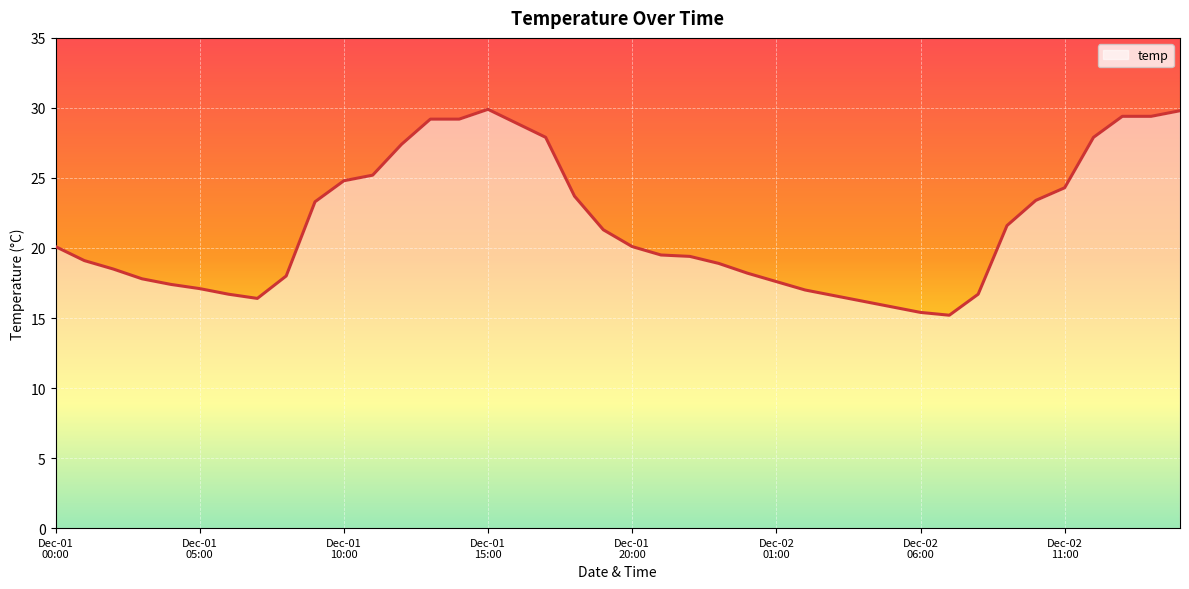

What is the minimum value shown in the chart?

15.2